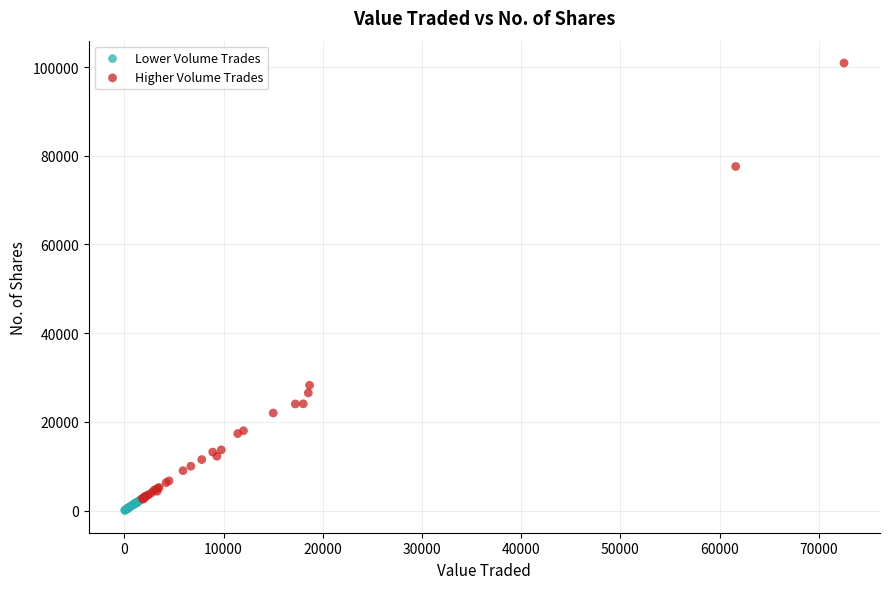

What are all the series names shown in the legend?

Lower Volume Trades, Higher Volume Trades